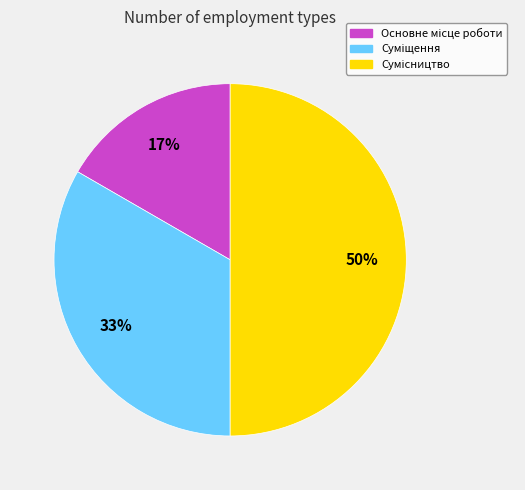

To the nearest percent, what is the difference between the largest and smallest slice percentages?

33%